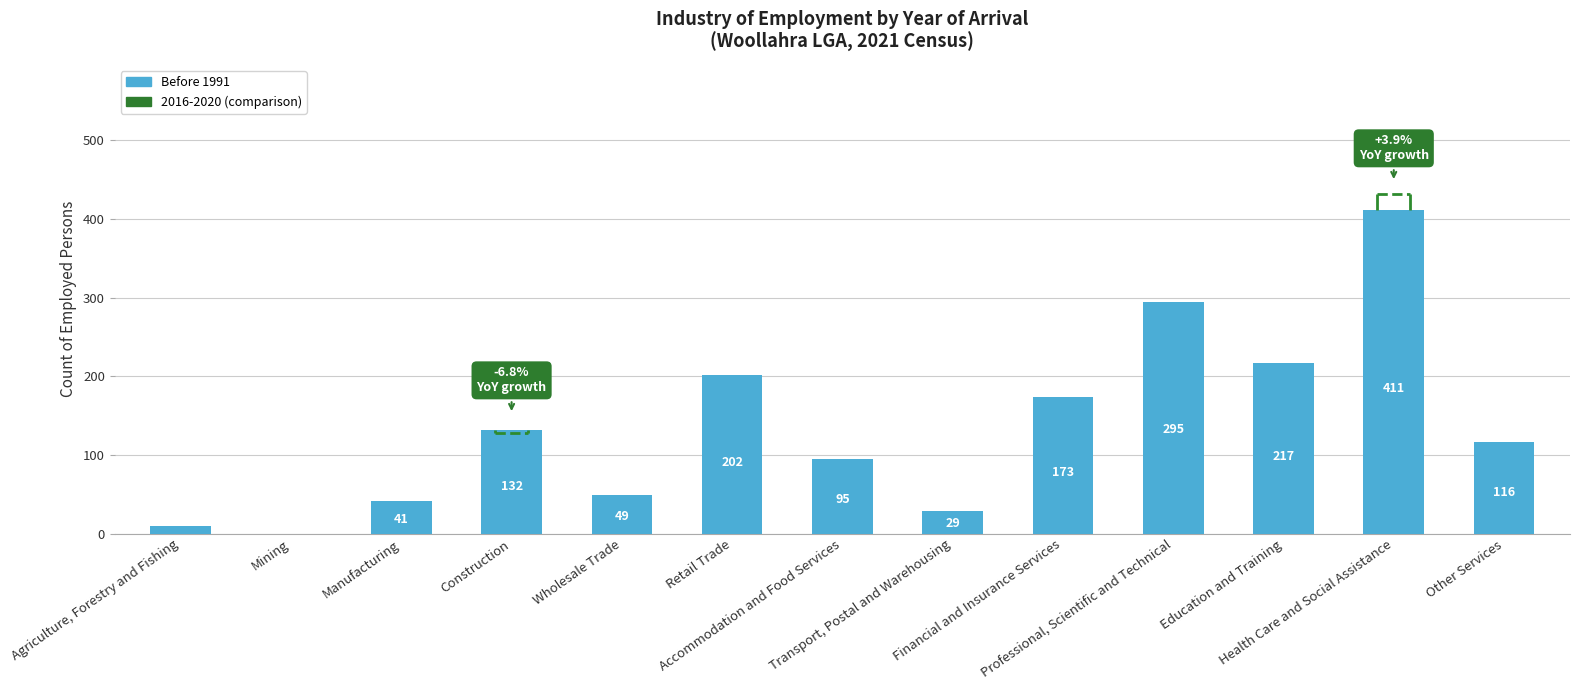

Is it true that the value at Transport, Postal and Warehousing is 29?

True